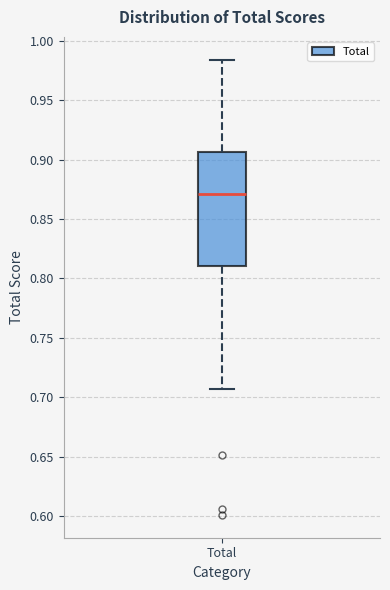

Read this box plot against the y-axis: the position of the median line, the range covered by the box, and the ends of both whiskers. The values are not printed on the chart, so give them approximately, as read against the axis.

median 0.870, box 0.810 to 0.905, whiskers 0.705 to 0.985